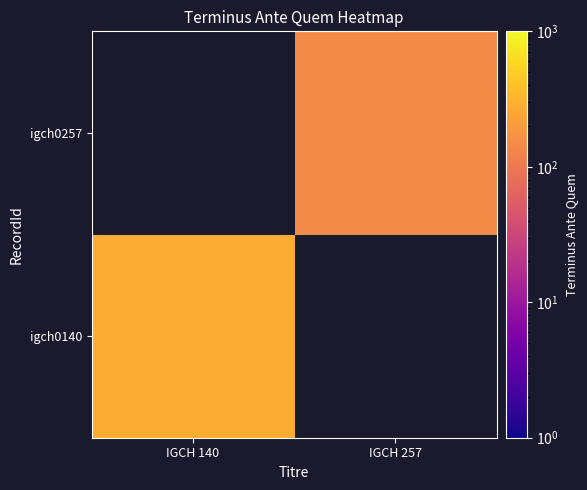

List the labels in order of igch0257 value, largest first.

IGCH 140, IGCH 257